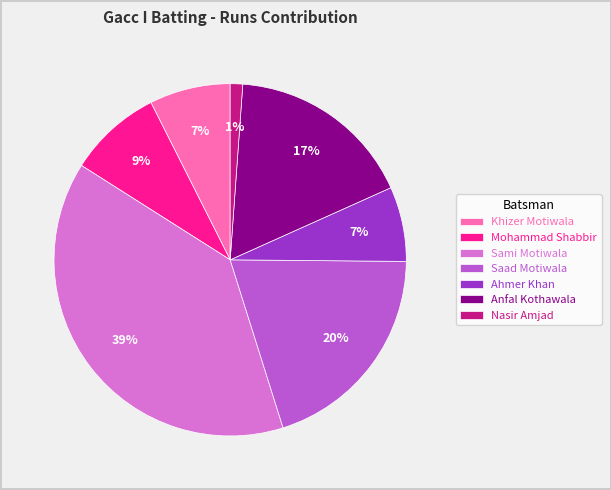

How many segments does this pie chart have?

7